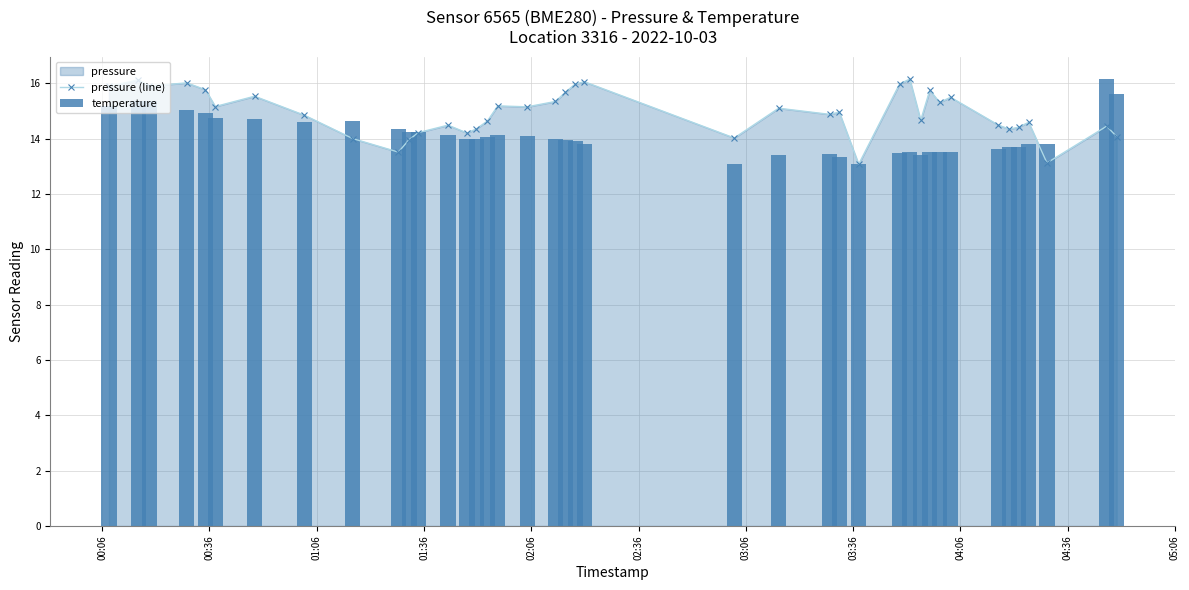

What is the lowest value of the pressure (line) series?

13.1